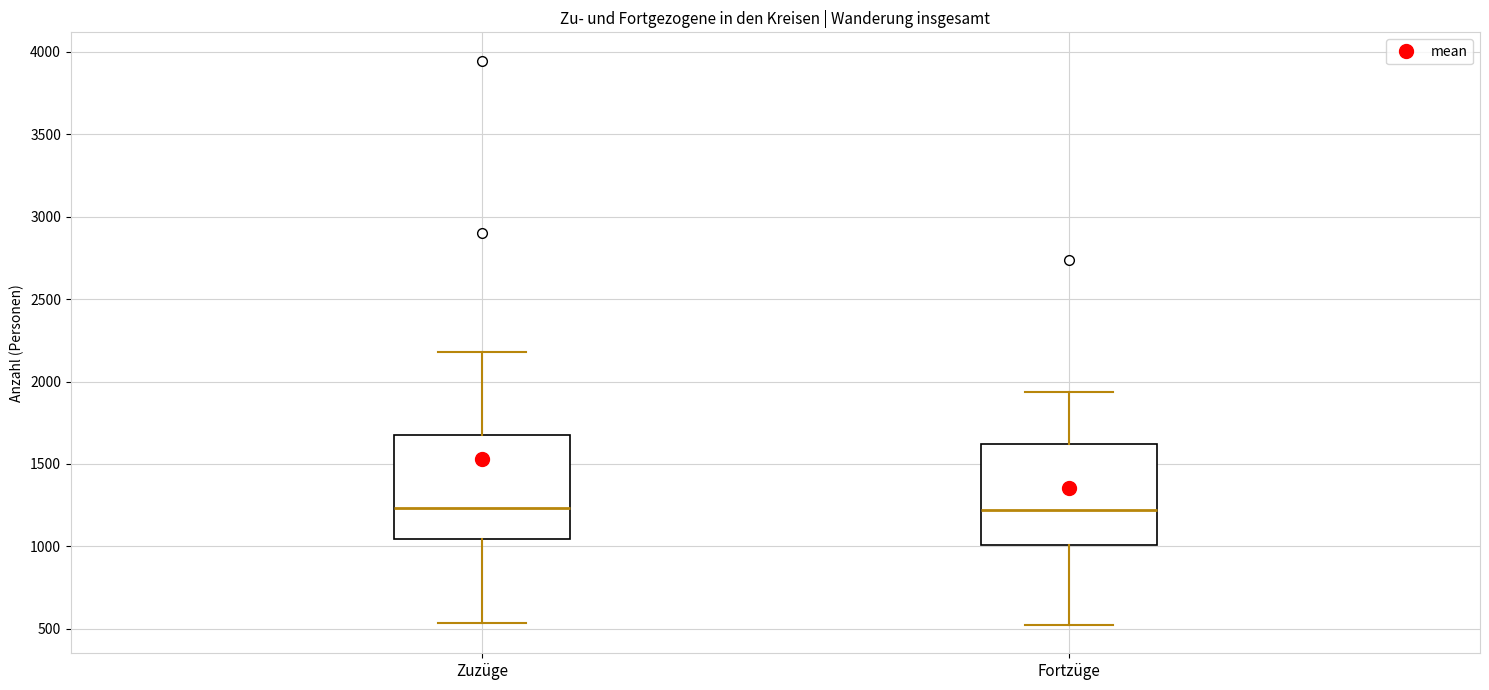

Where is the upper edge of the box for Zuzüge on the y-axis? The values are not printed on the chart, so give them approximately, as read against the axis.

1700